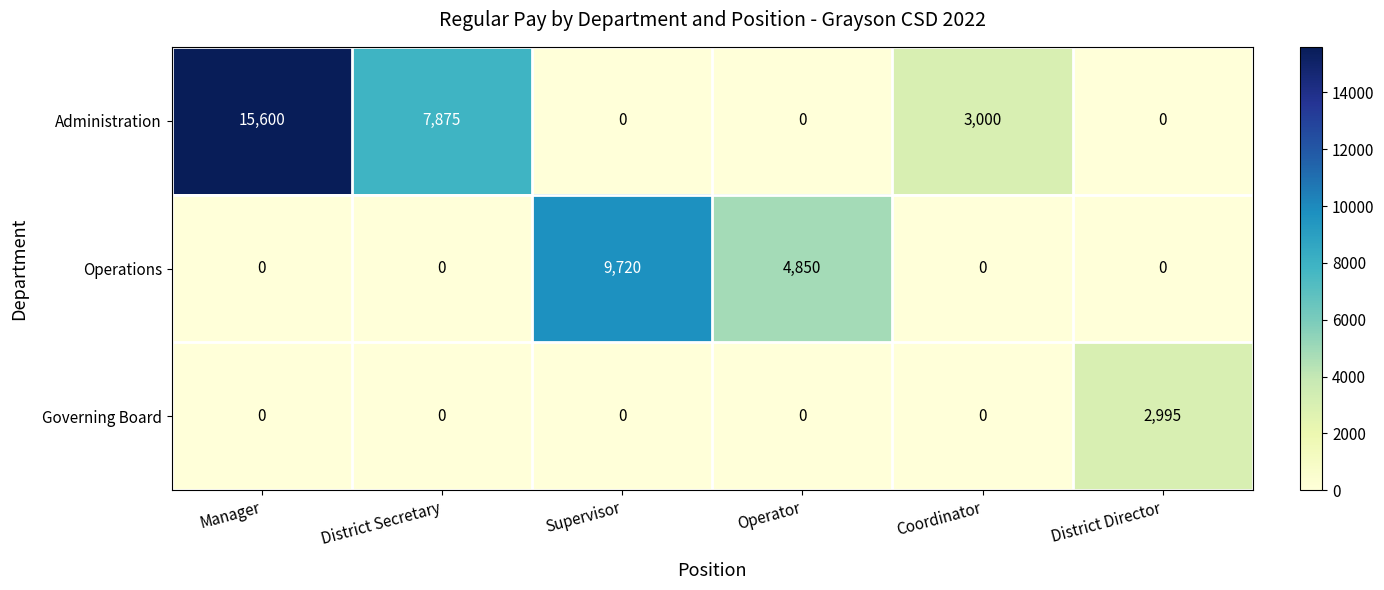

How many data points does each series have?

6